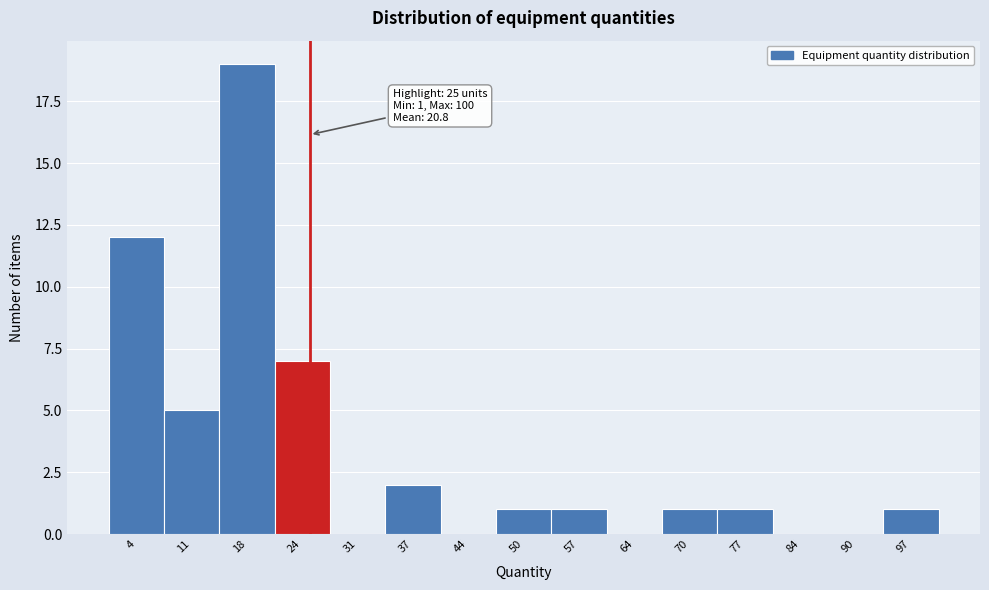

Over which range of the x-axis is the bar tallest?

14.2 to 20.8